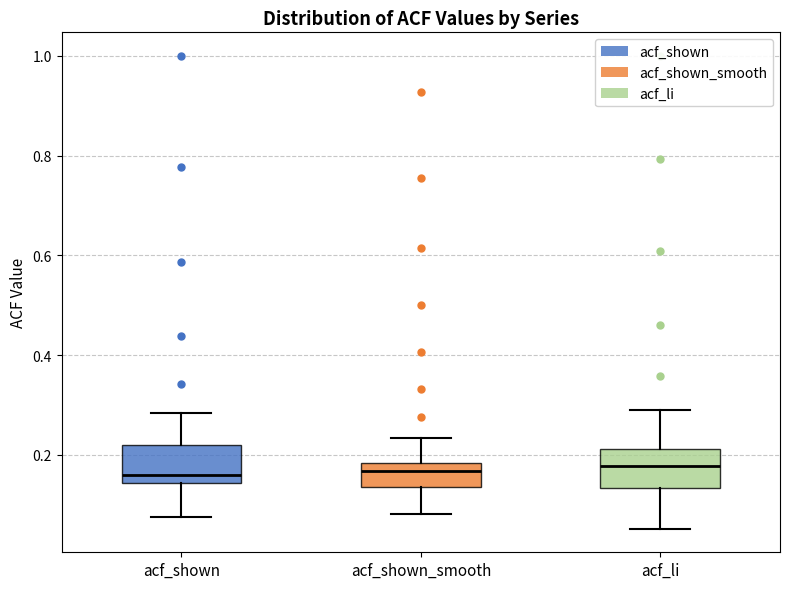

Reading left to right, transcribe this box plot: for each box, give where its median line is, the range the box spans, and where its two whiskers end, as read against the y-axis. The values are not printed on the chart, so give them approximately, as read against the axis.

acf_shown: median 0.16, box 0.14 to 0.22, whiskers 0.08 to 0.28
acf_shown_smooth: median 0.16, box 0.14 to 0.18, whiskers 0.08 to 0.24
acf_li: median 0.18, box 0.14 to 0.22, whiskers 0.06 to 0.28